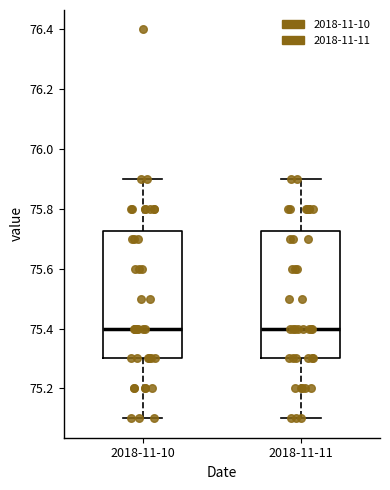

Reading left to right, transcribe this box plot: for each box, give where its median line is, the range the box spans, and where its two whiskers end, as read against the y-axis. The values are not printed on the chart, so give them approximately, as read against the axis.

2018-11-10: median 75.40, box 75.30 to 75.72, whiskers 75.10 to 75.90
2018-11-11: median 75.40, box 75.30 to 75.72, whiskers 75.10 to 75.90